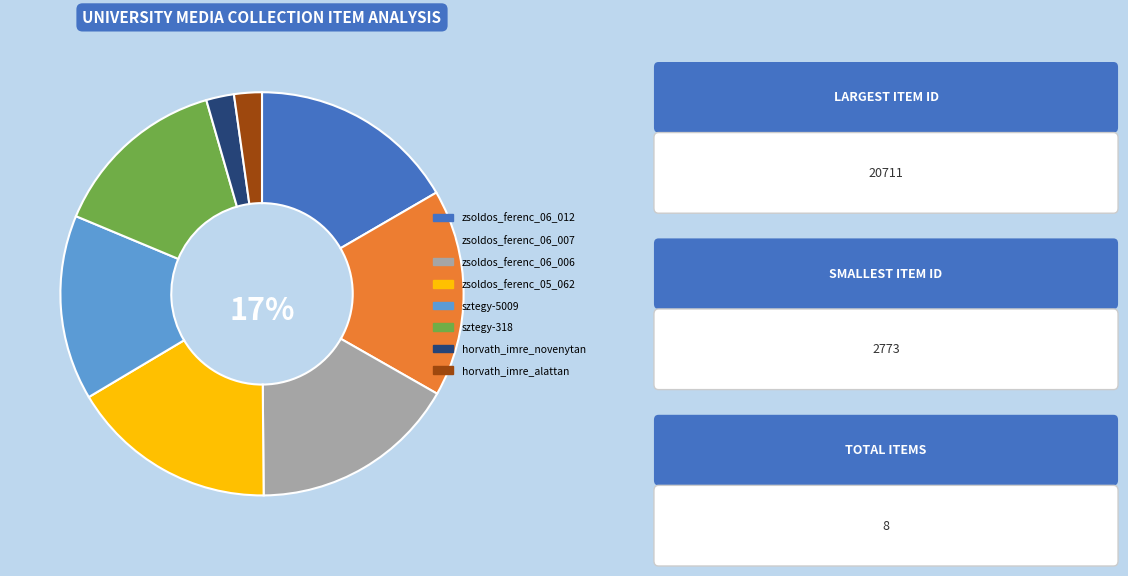

How many slices are in this pie chart?

8